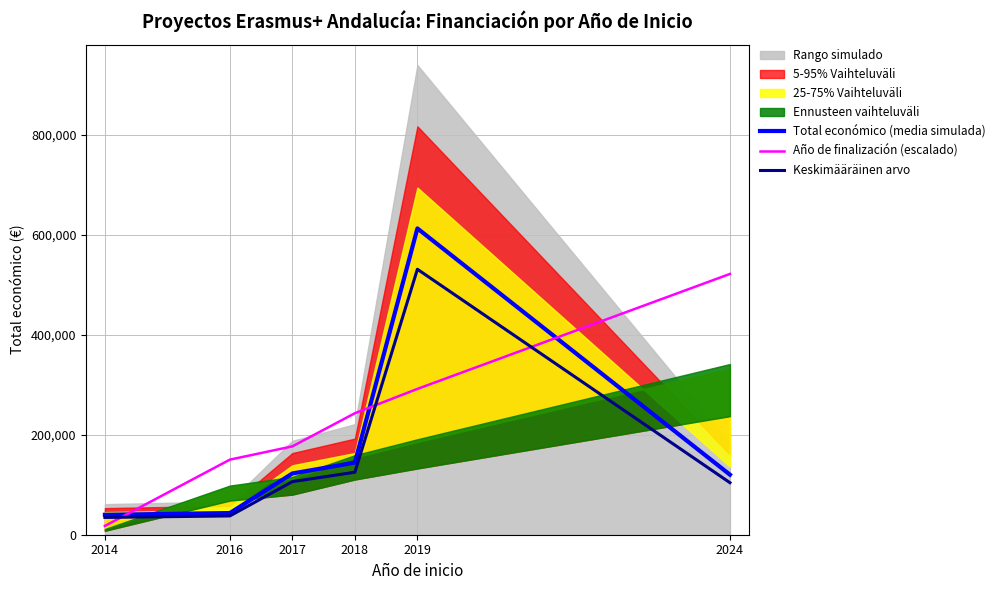

Is it true that Año de finalización (escalado) equals 243163.4 at 2018?

True